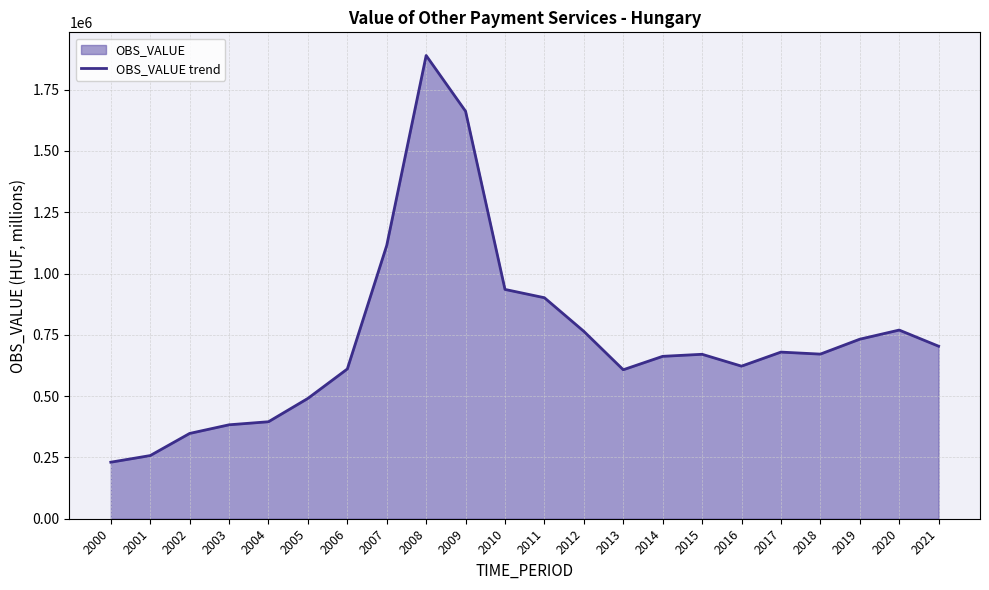

What is the value of the 1st point from the left?

230608.0